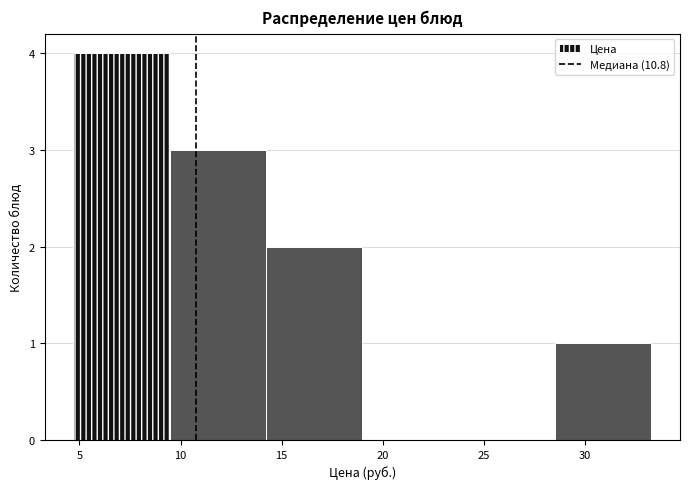

What is the height of the bar covering 9.5 to 14.0 on the x-axis? Neither the bar edges nor the heights are printed on the chart, so give them approximately, as read against the axes.

3